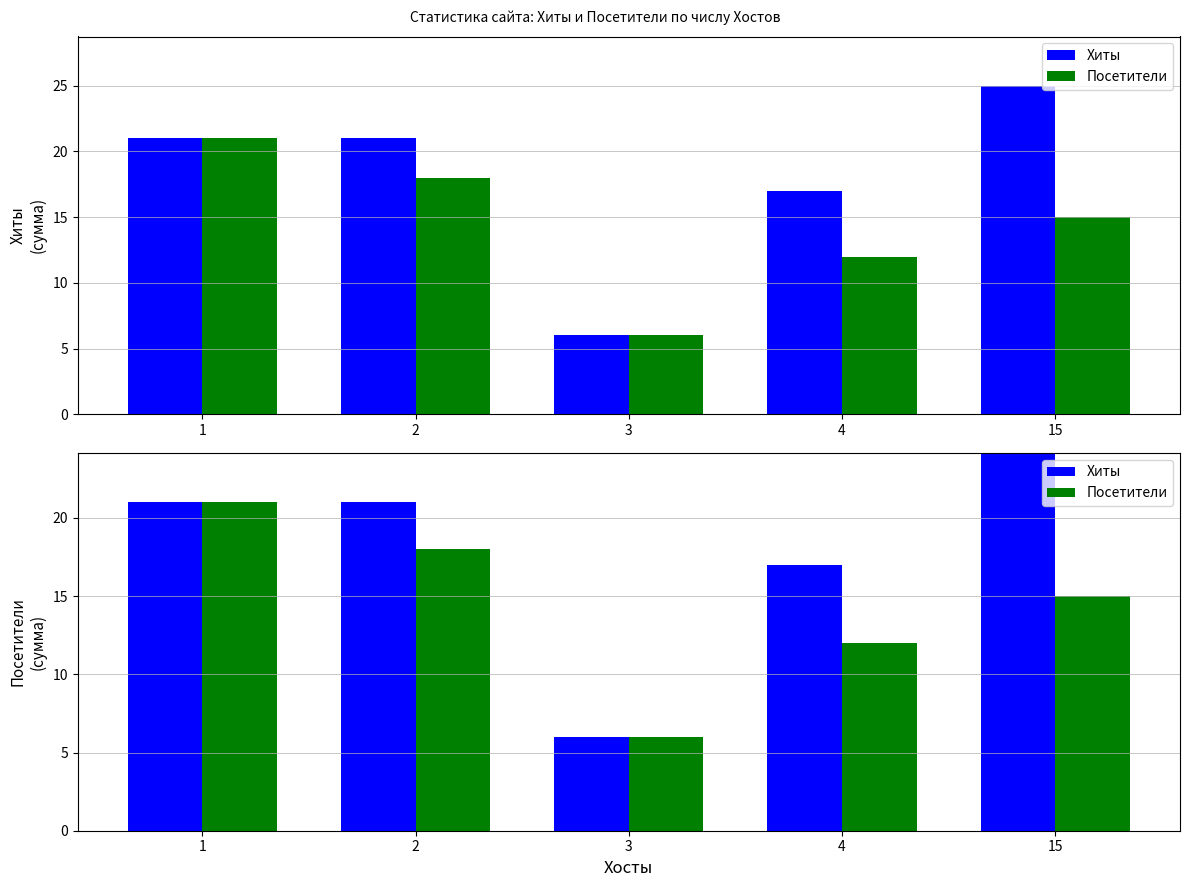

At which label does Хиты first exceed 21?

15